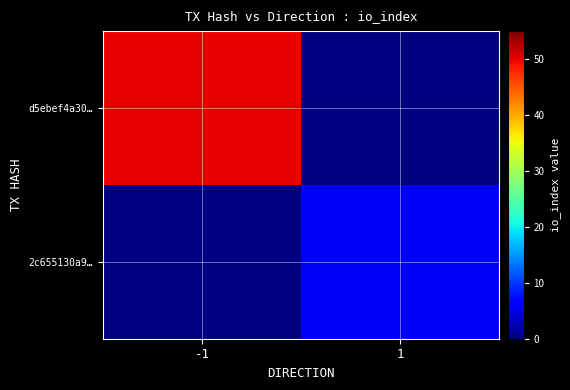

At how many categories does at least one series exceed 31?

1